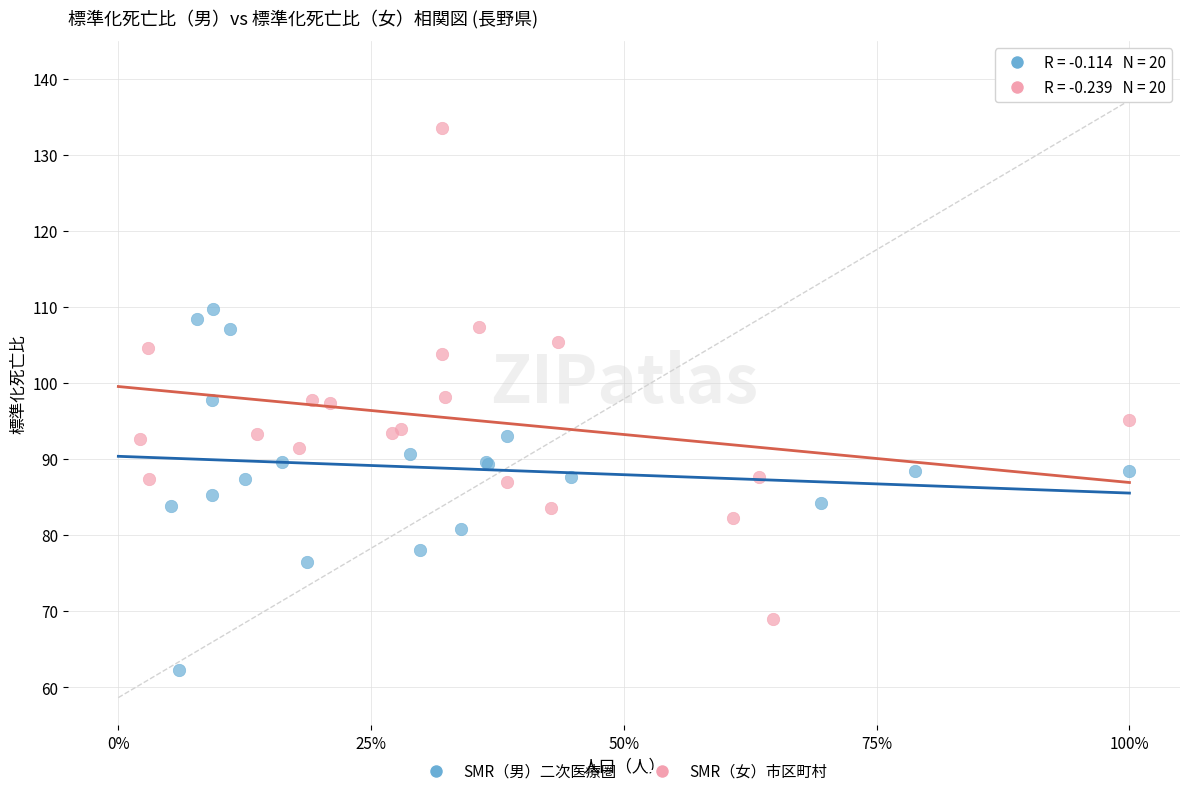

Which series reaches the minimum Y coordinate?

SMR（男）二次医療圏